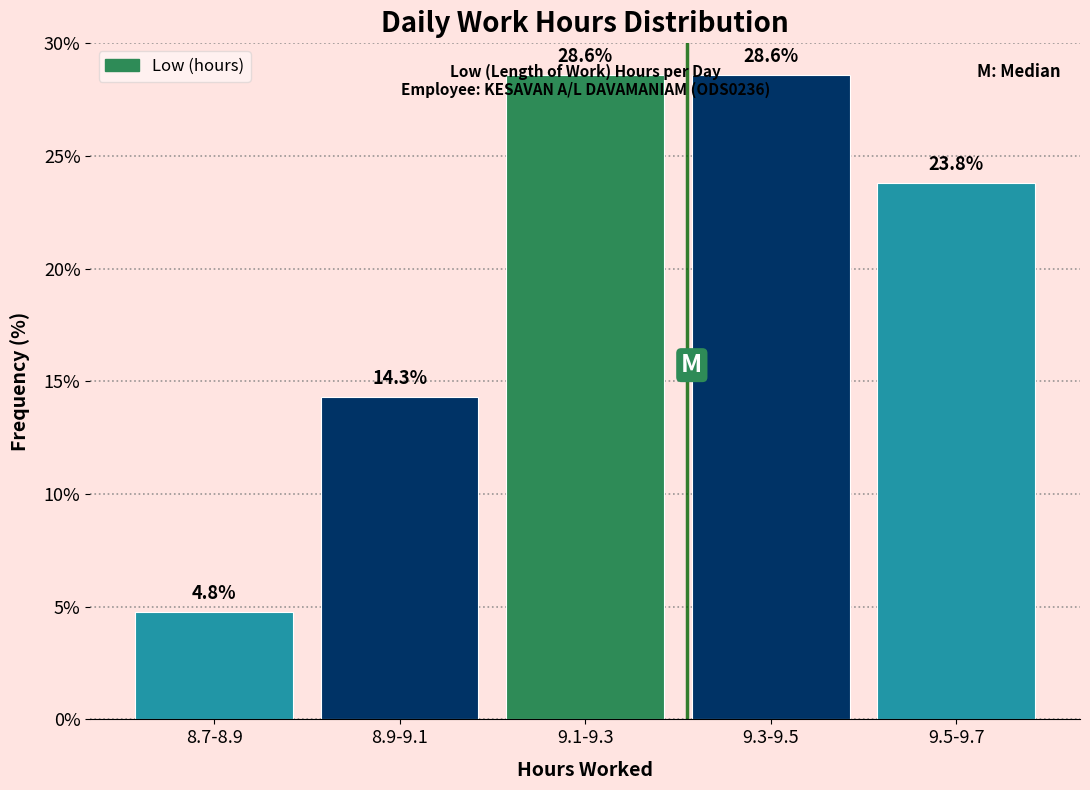

Between 9.5-9.7 and 8.9-9.1, which is larger?

9.5-9.7